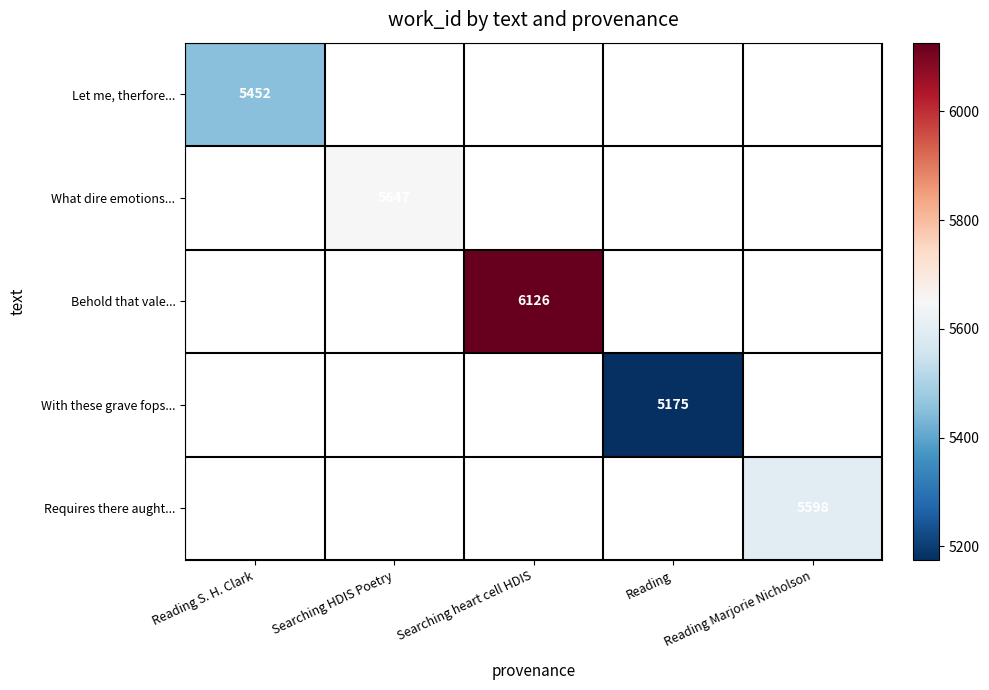

How many categories are shown in the chart?

5